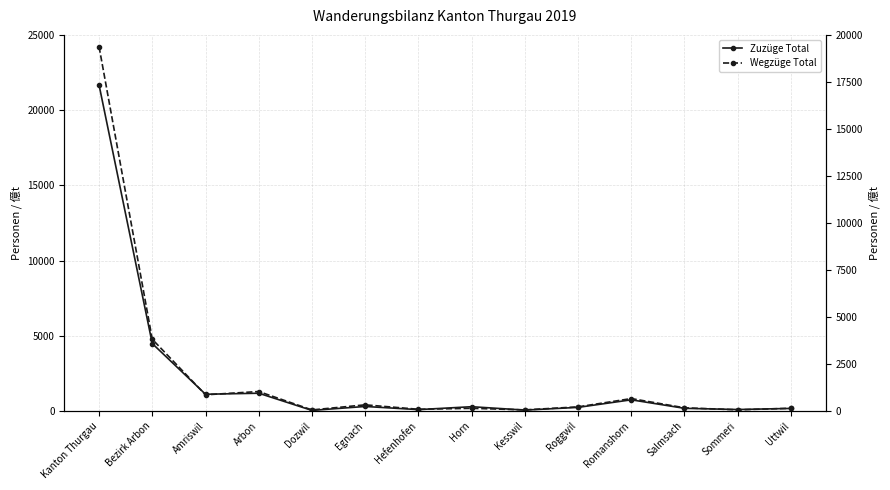

What is the label of the 13th point from the left?

Sommeri